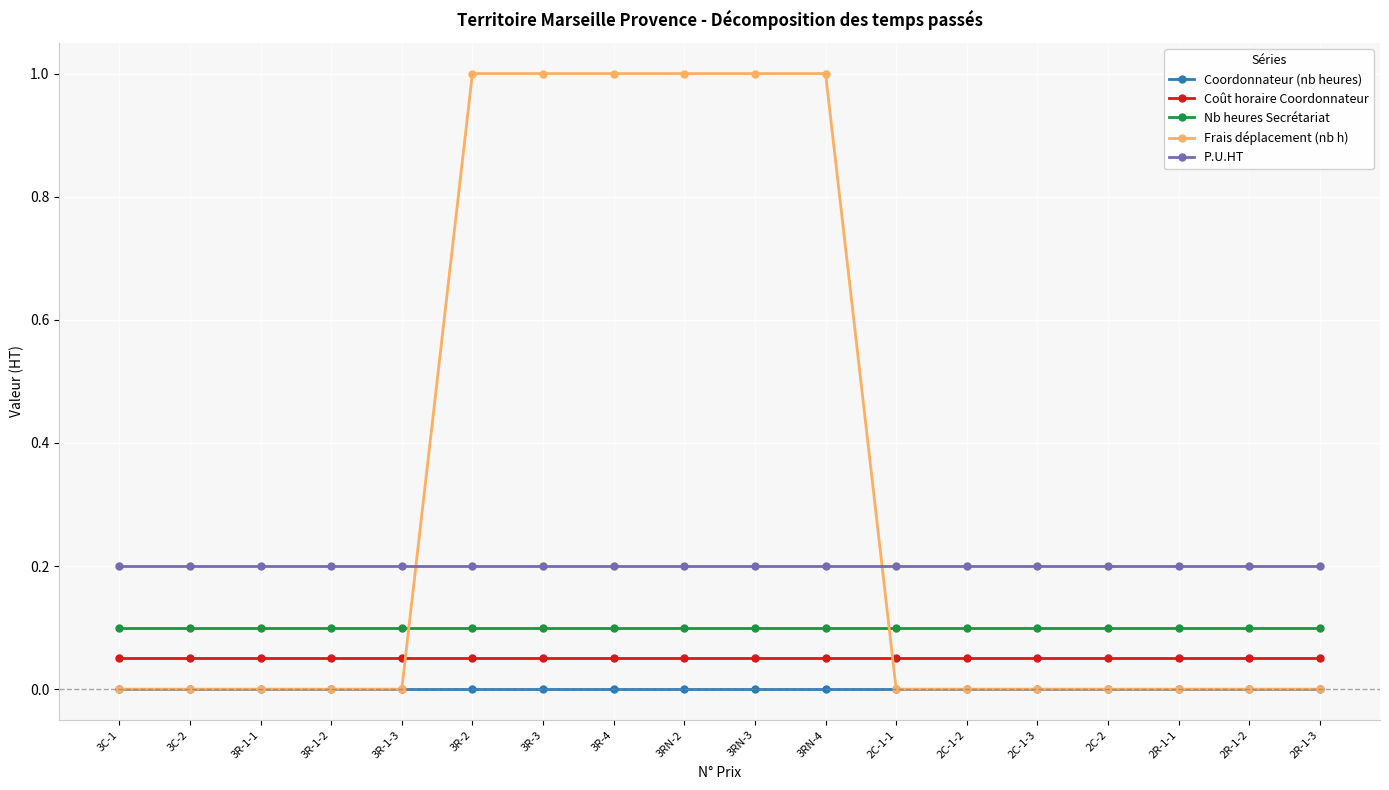

What is the total value across all series at 3C-1?

0.4